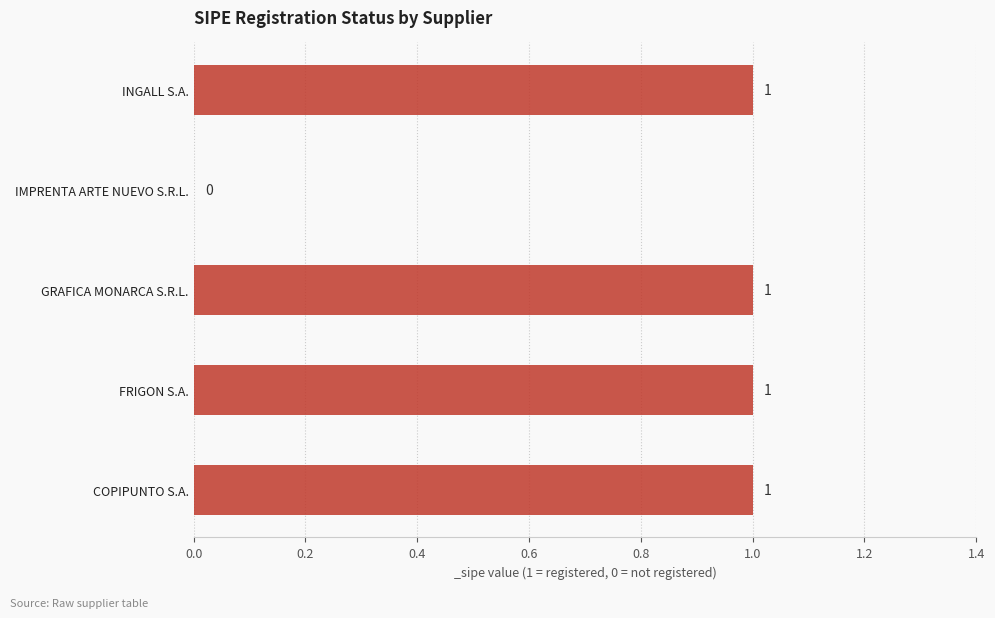

True or false: the data shows 2 at FRIGON S.A..

False